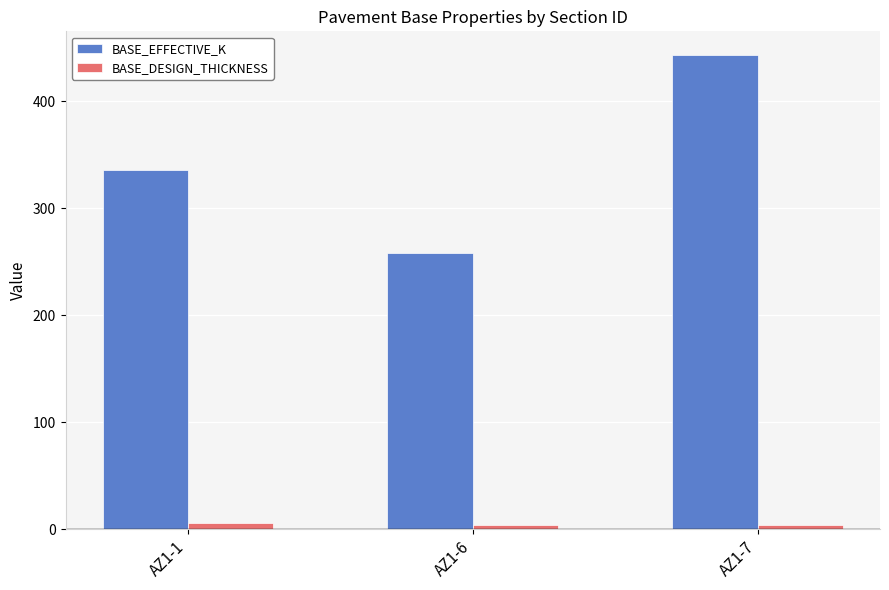

Which series has the largest total across all categories?

BASE_EFFECTIVE_K